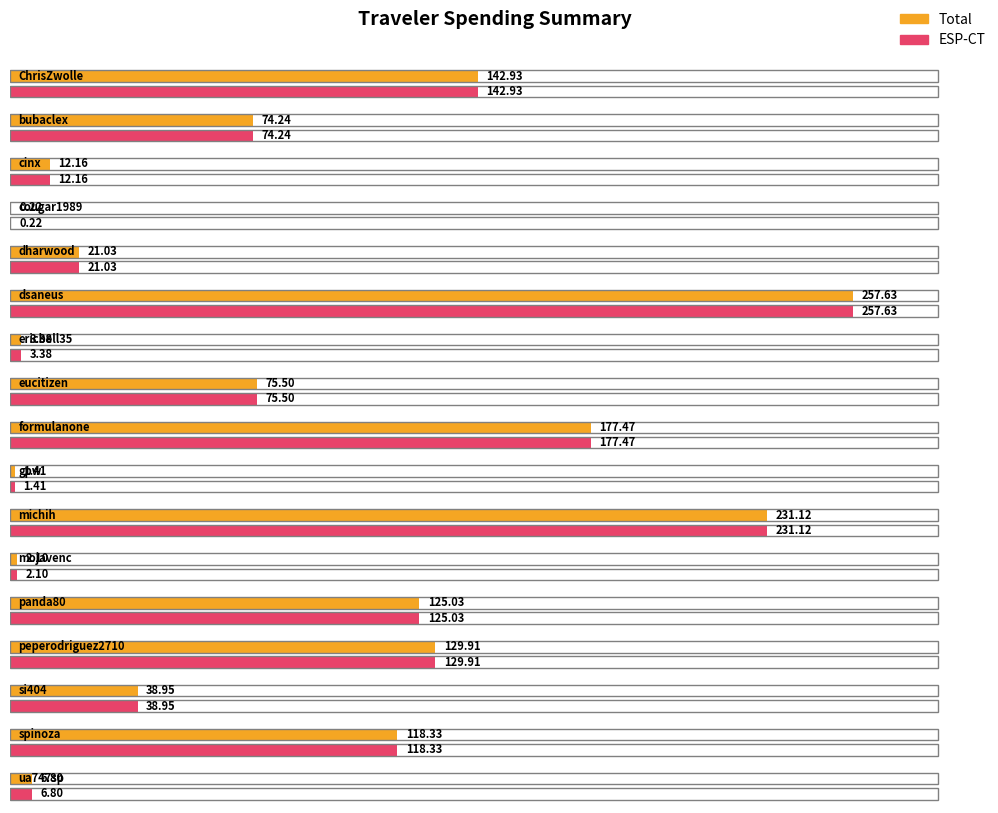

What is the average value of the ESP-CT series?

83.4